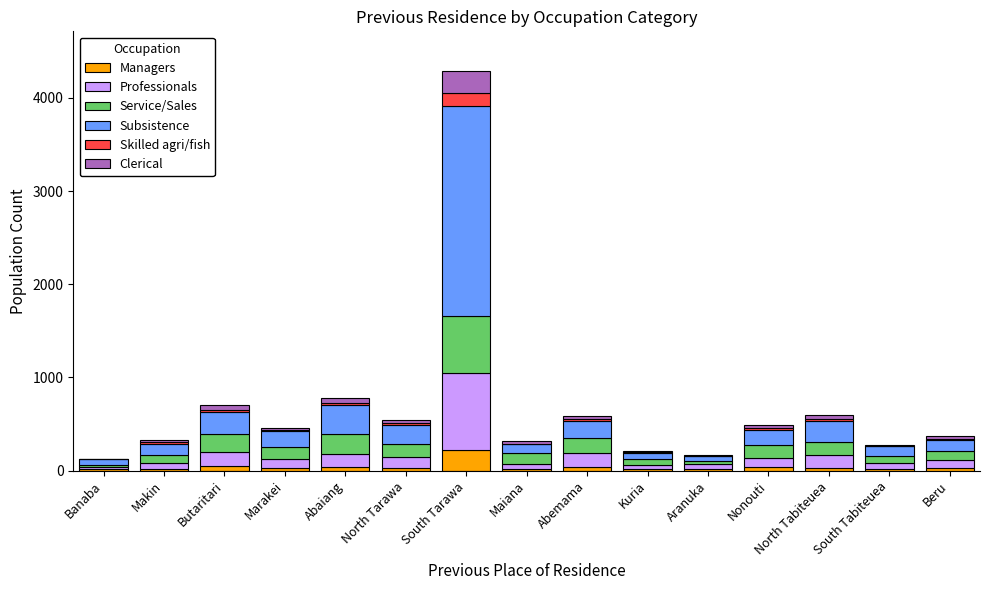

What is the highest value of the Managers series?

226